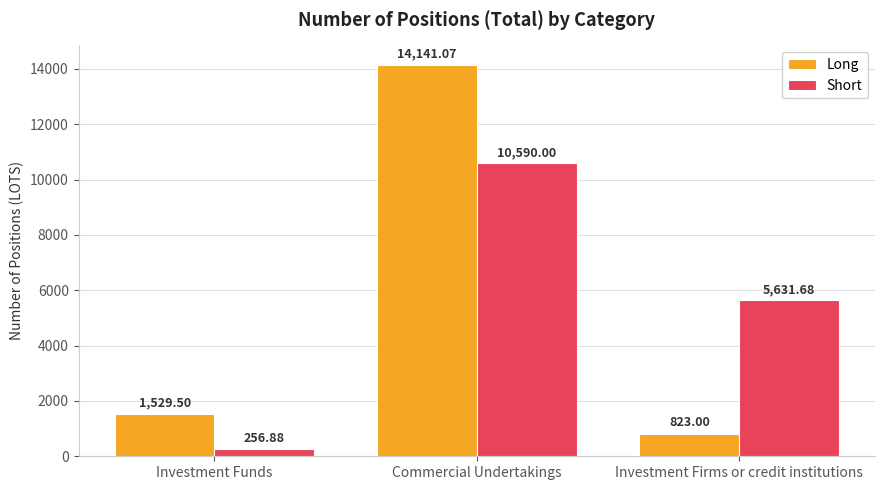

List the series in order of their overall mean, highest first.

Long, Short